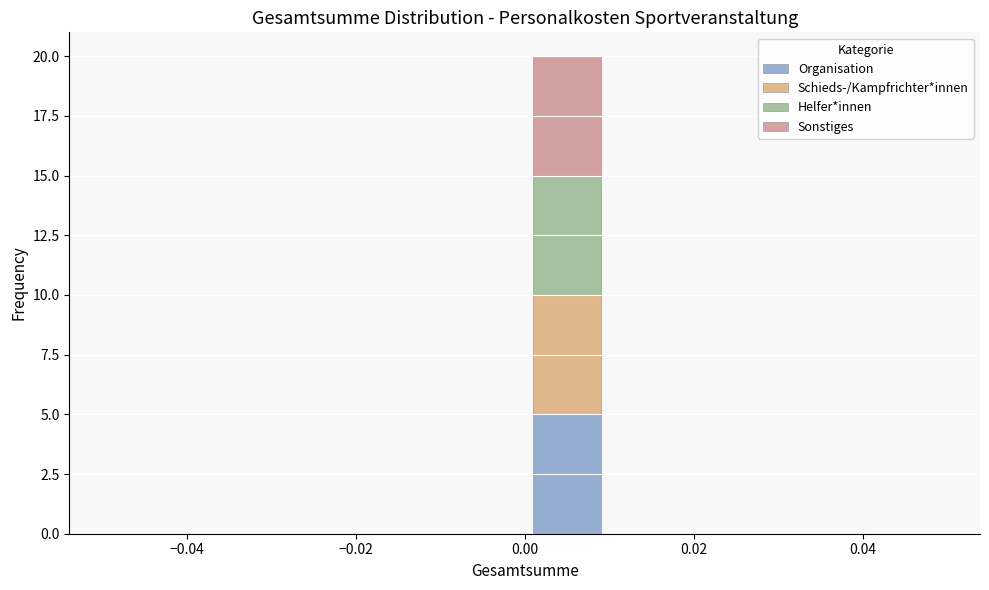

What is the total height of the stacked bar covering 0.00 to 0.01 on the x-axis? The values are not printed on the chart, so give them approximately, as read against the axis.

20